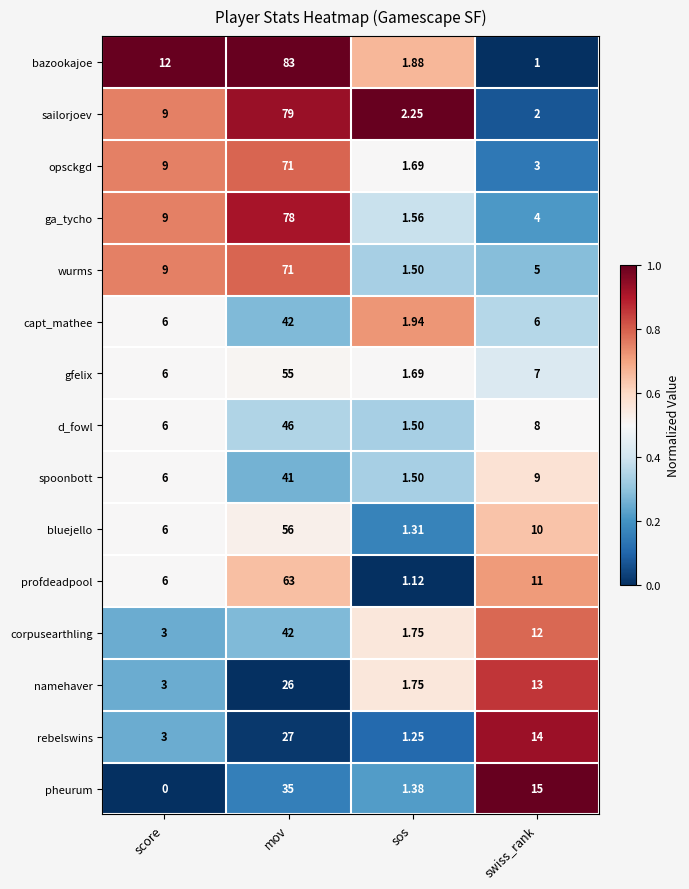

Count the number of data series in this chart.

15